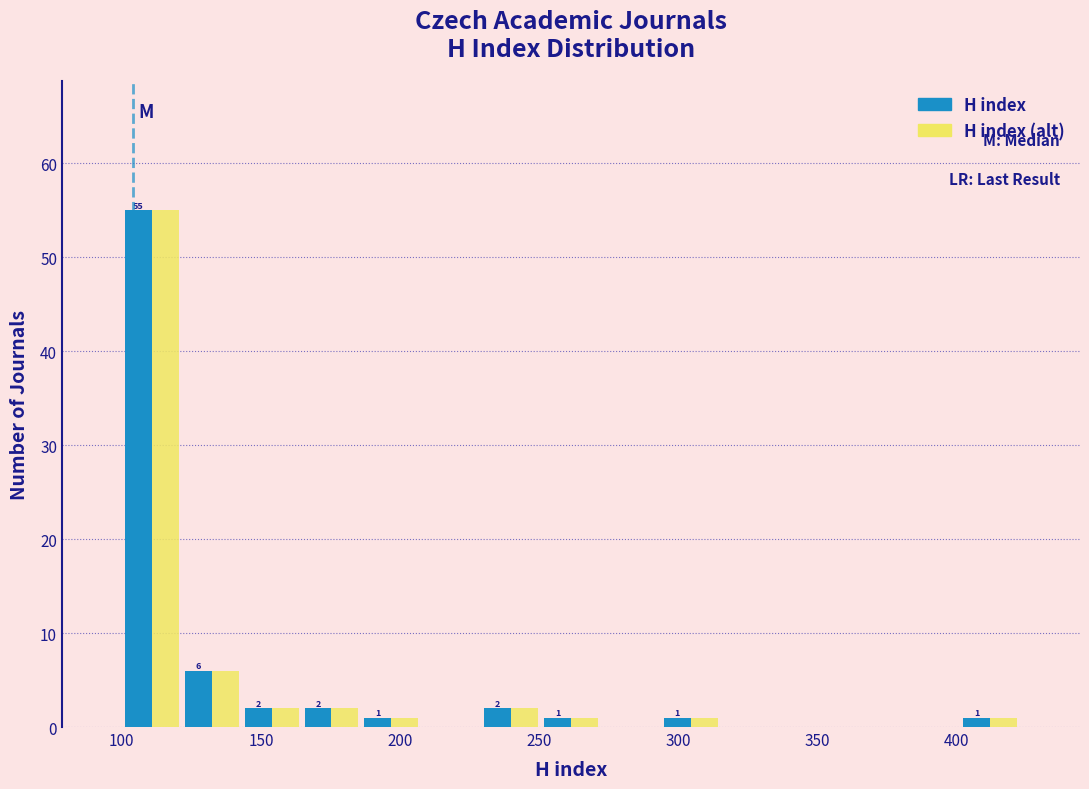

In the H index (alt) series, which range on the x-axis has the tallest bar?

100 to 120